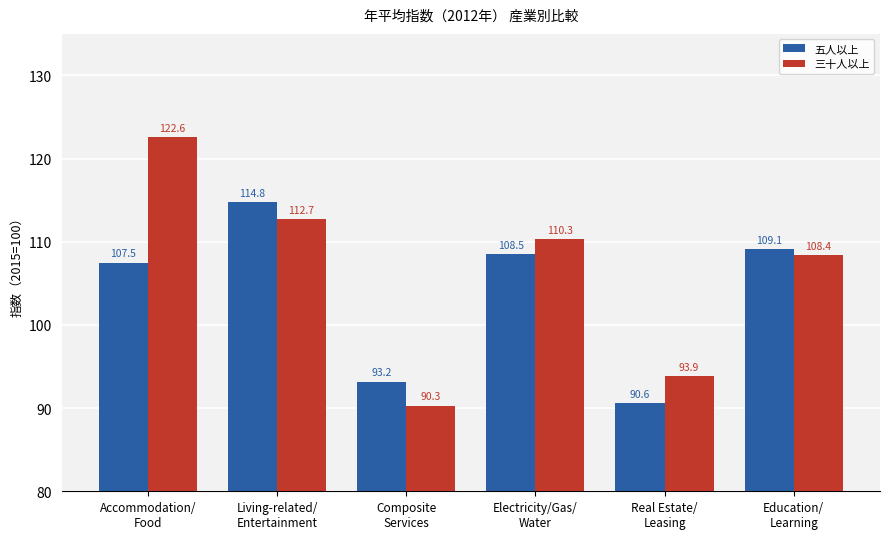

What is the difference between the second highest and minimum values in the 五人以上 series?

18.5